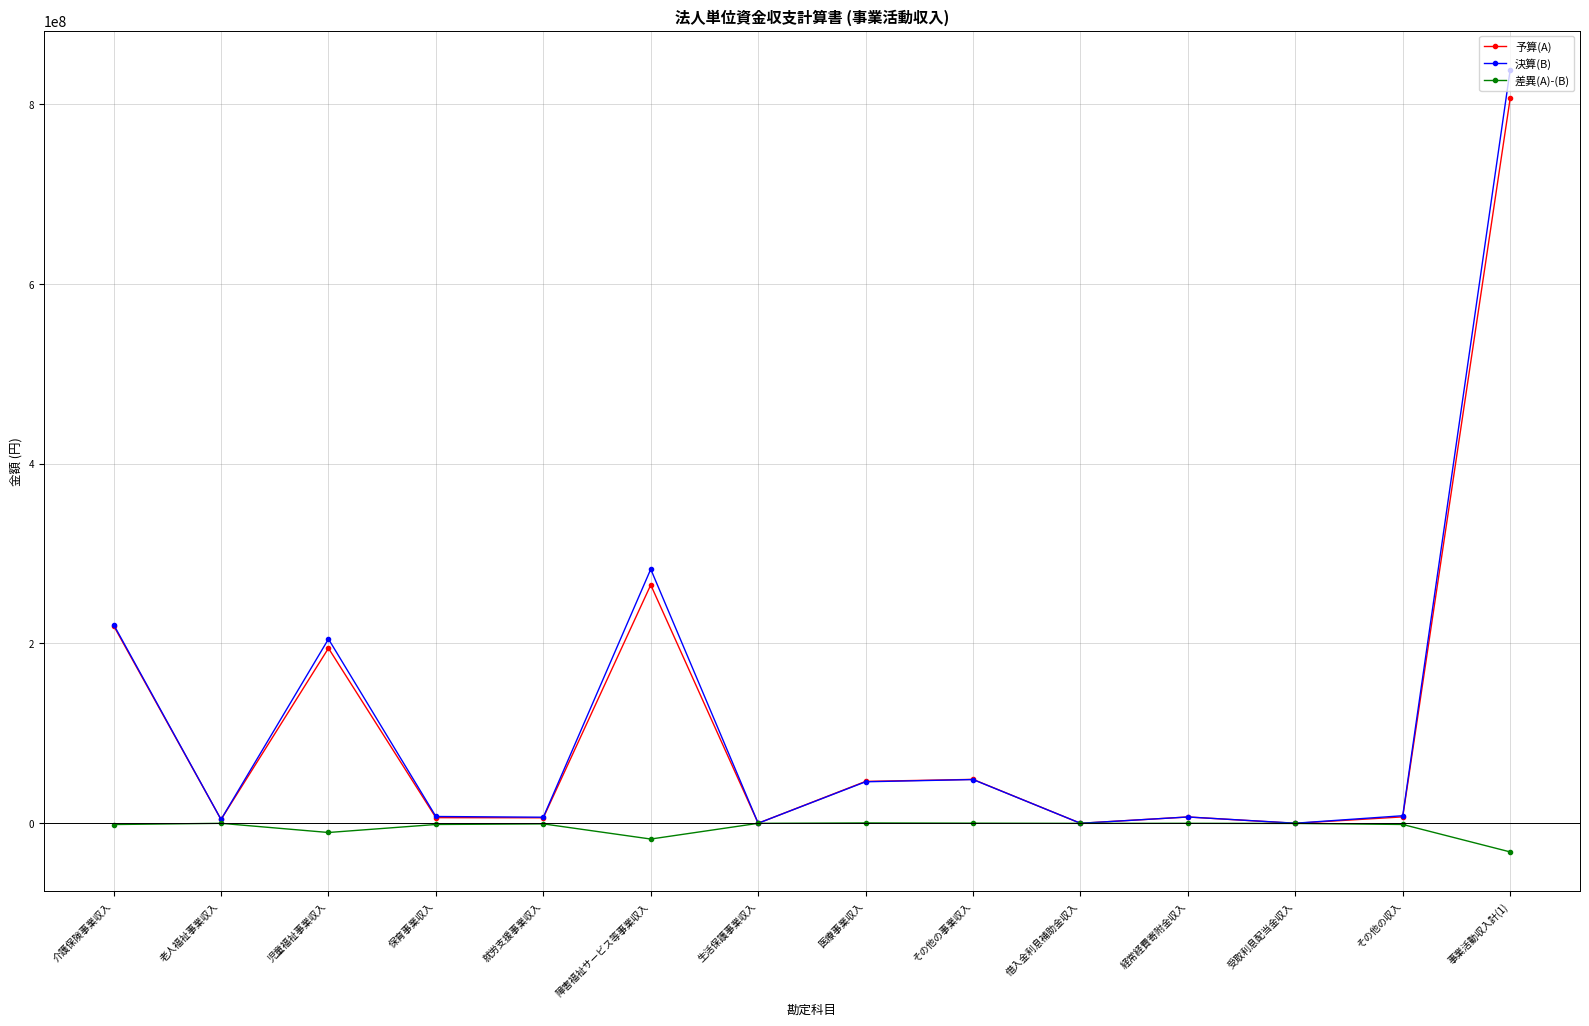

Which label corresponds to the smallest value in the chart?

事業活動収入計(1)